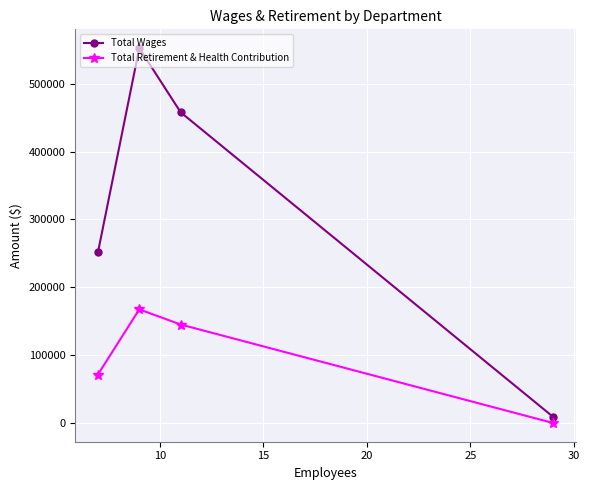

How many interior local peaks does the Total Wages series have?

1